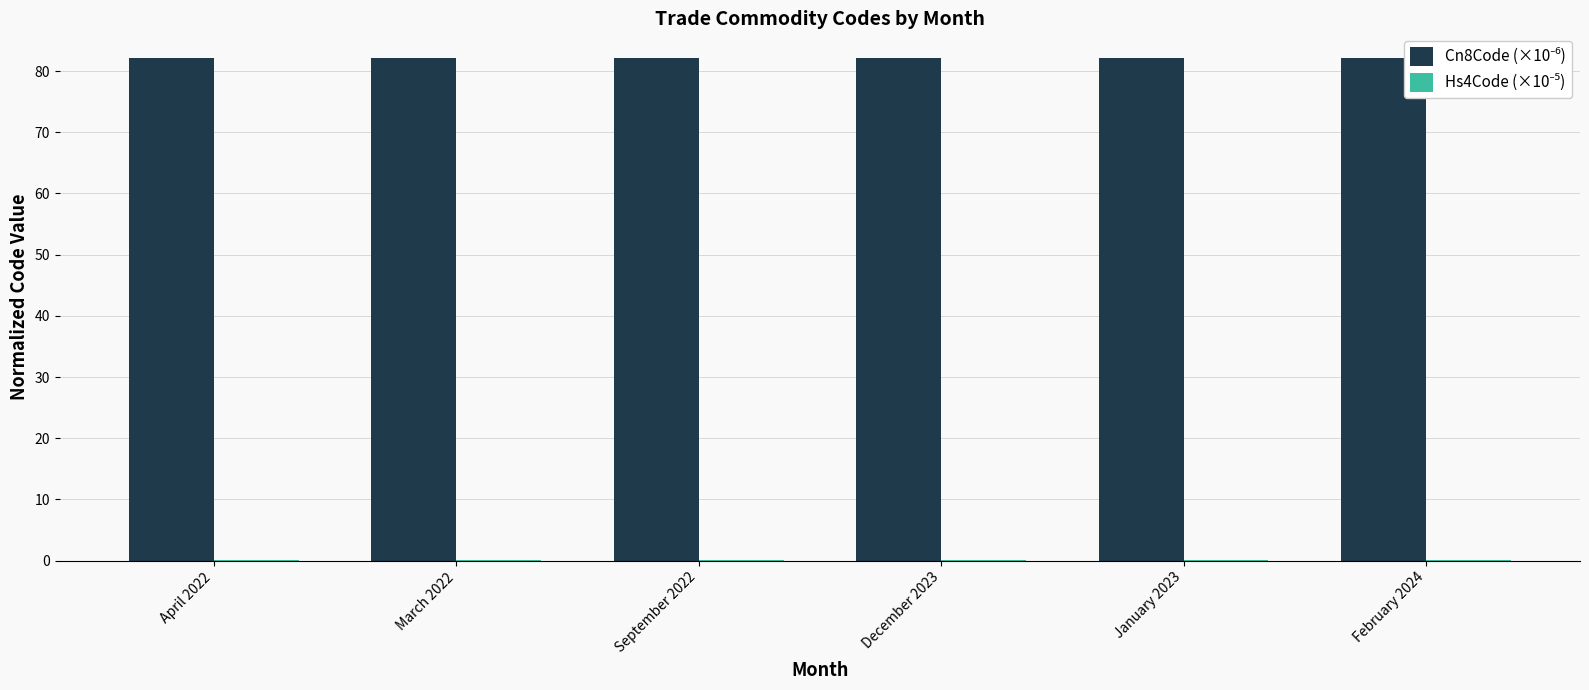

What is the maximum value shown in the chart?

82.1